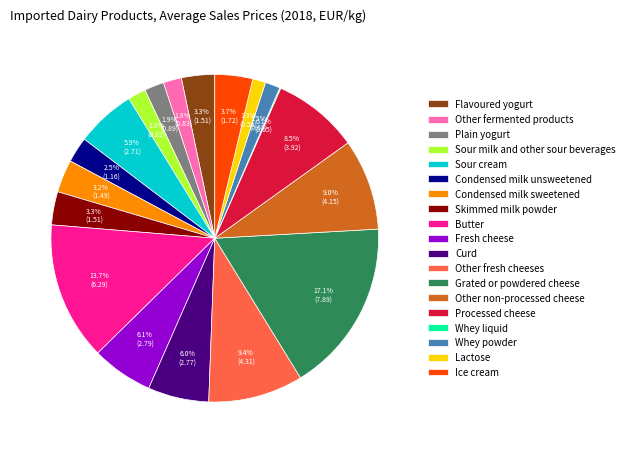

To the nearest percent, what percentage of the pie is Grated or powdered cheese?

17%